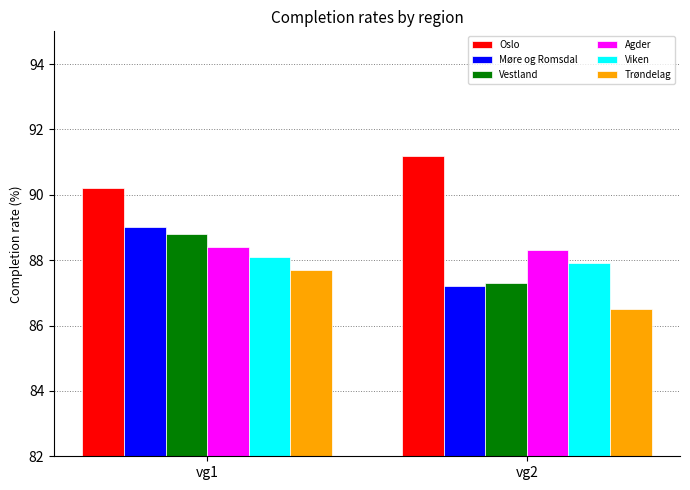

What is the sum of all Agder values?

176.7